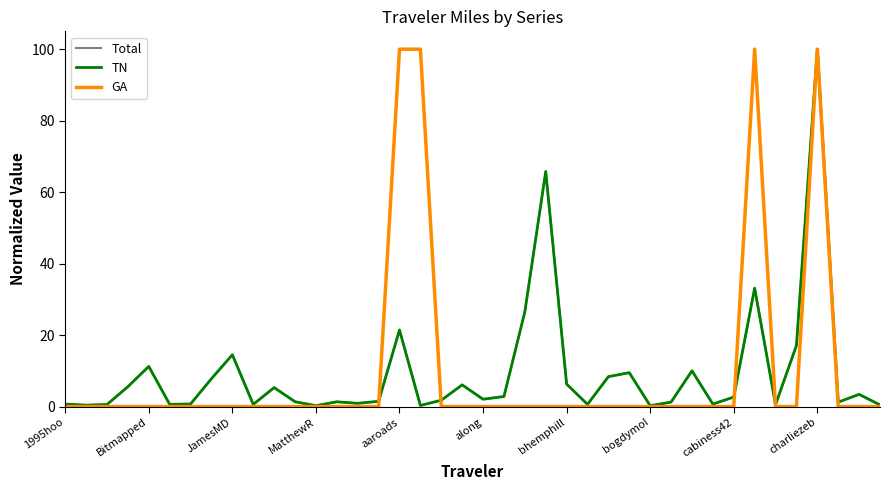

What is the highest value of the TN series?

100.0